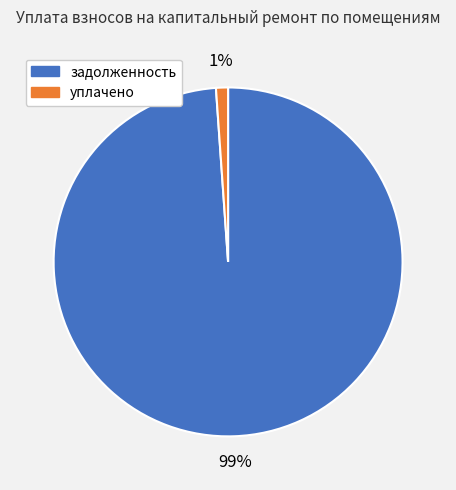

To the nearest percent, what is the average slice percentage?

50%